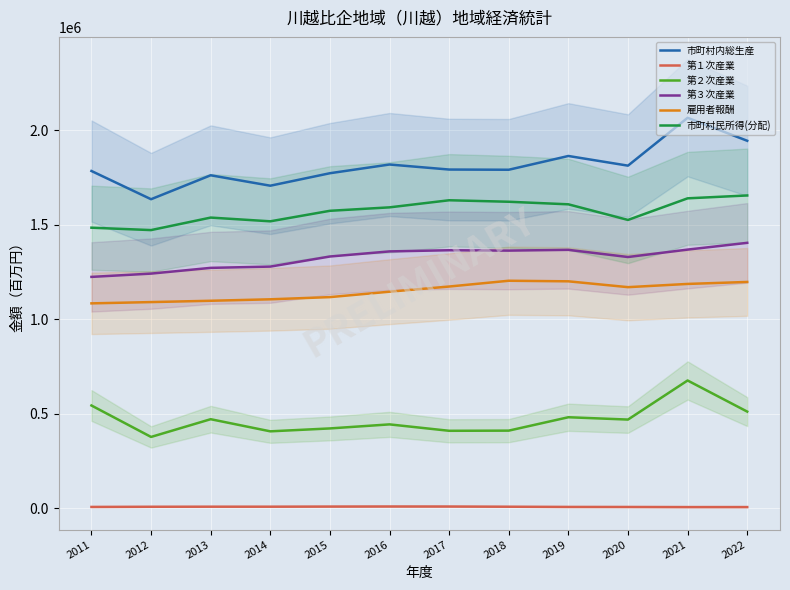

How many lines are shown in the chart?

6